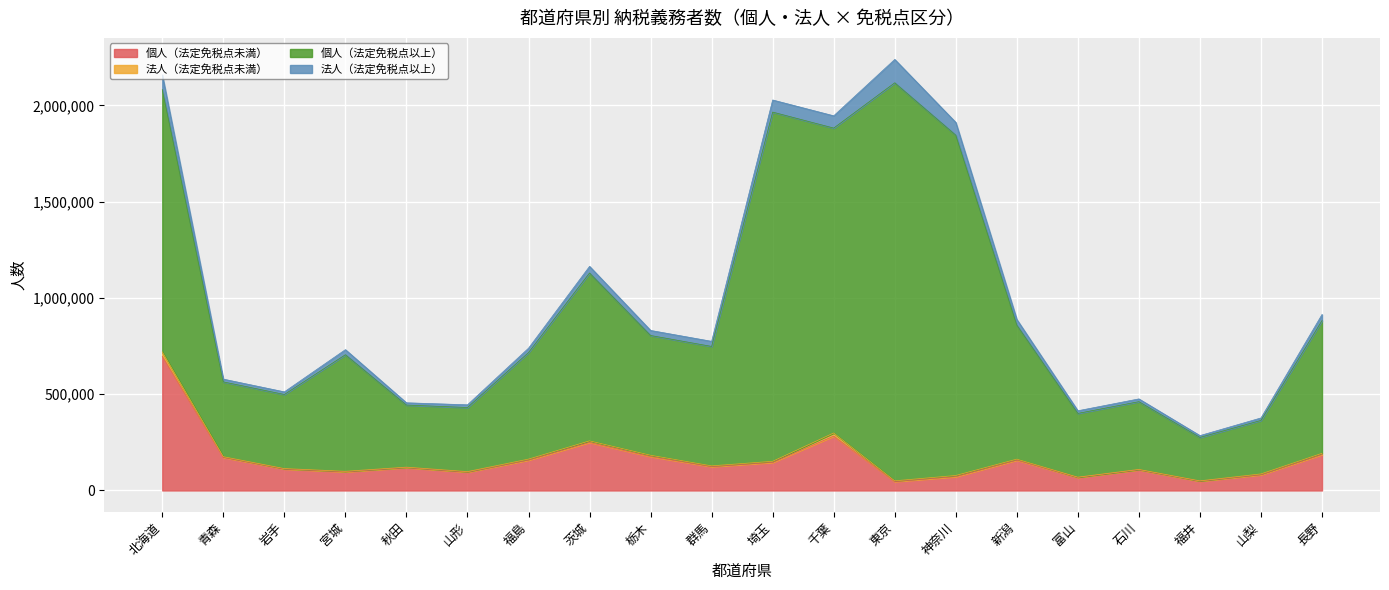

Where is the first local minimum for 法人（法定免税点未満）?

岩手